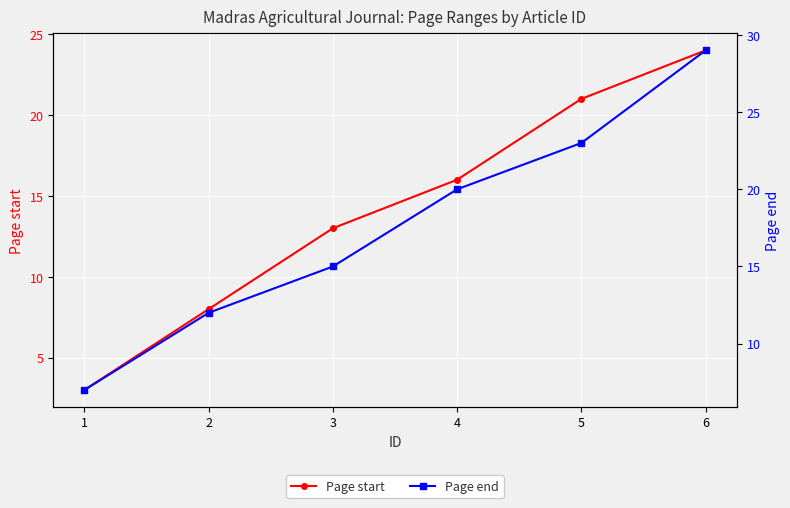

What is the sum of the Page start values at 1 and 2?

11